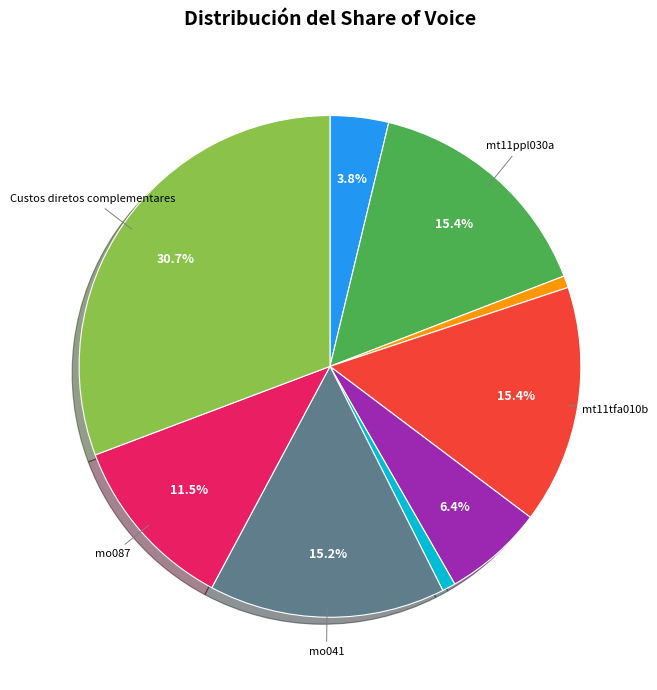

Does any single category account for the majority?

No